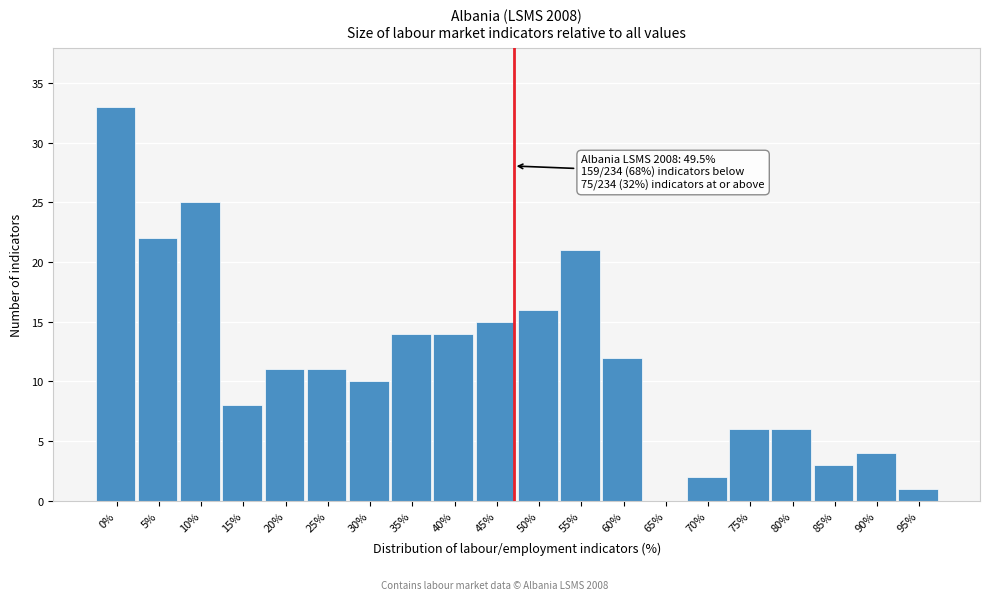

Reading right to left, transcribe all the data shown in this chart.

95%=1	90%=4	85%=3	80%=6	75%=6	70%=2	65%=0	60%=12	55%=21	50%=16	45%=15	40%=14	35%=14	30%=10	25%=11	20%=11	15%=8	10%=25	5%=22	0%=33